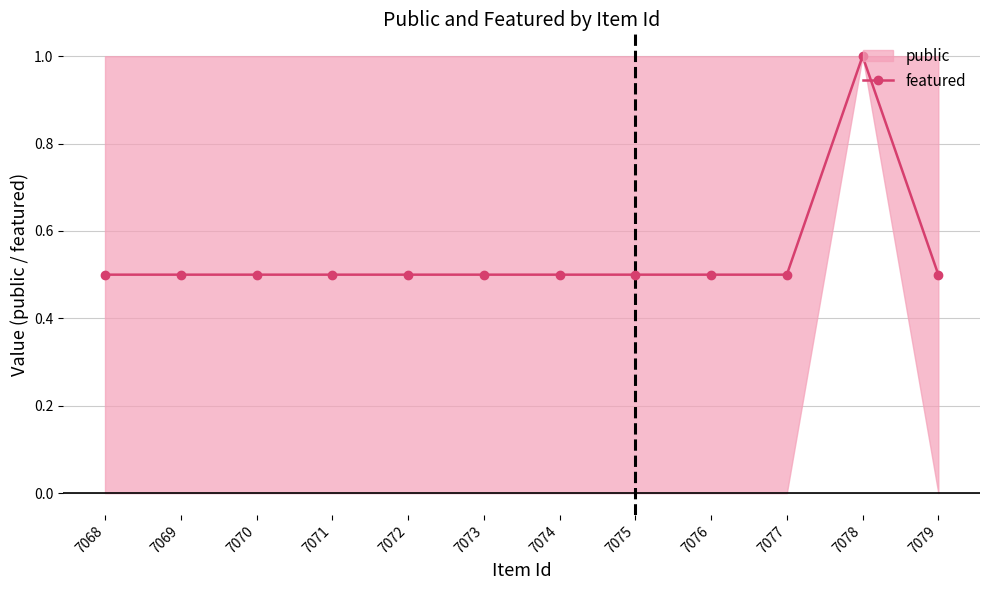

What is the minimum value for featured?

0.5